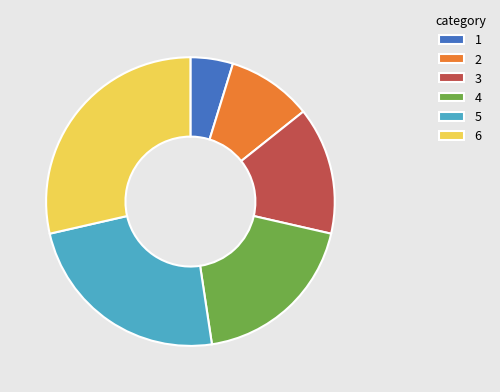

Is it true that 1 is 5% of the pie?

True